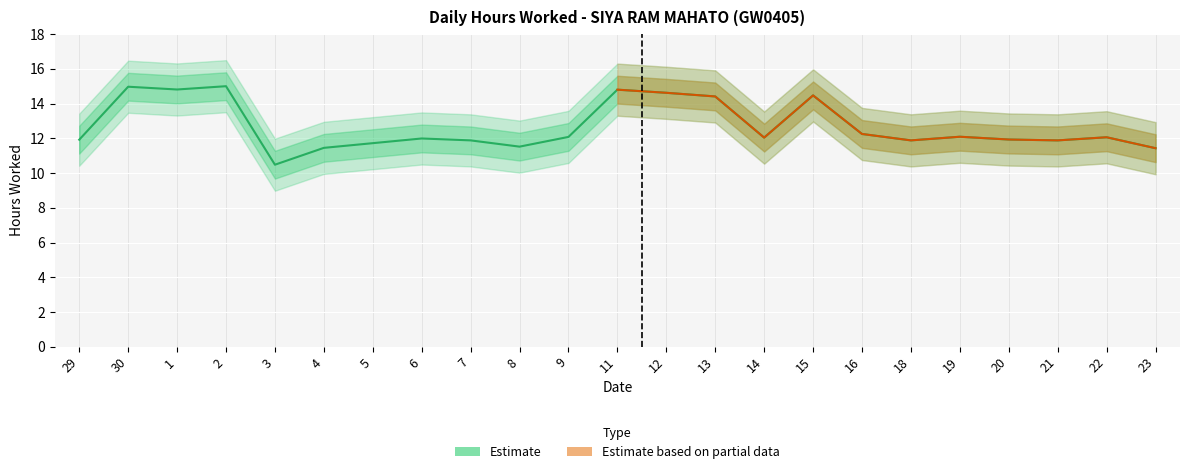

Reading left to right, list all the values displayed in this chart.

11.9	15.0	14.8	15.0	10.5	11.4	11.7	12.0	11.9	11.5	12.1	14.8	14.6	14.4	12.0	14.5	12.2	11.9	12.1	11.9	11.9	12.1	11.4